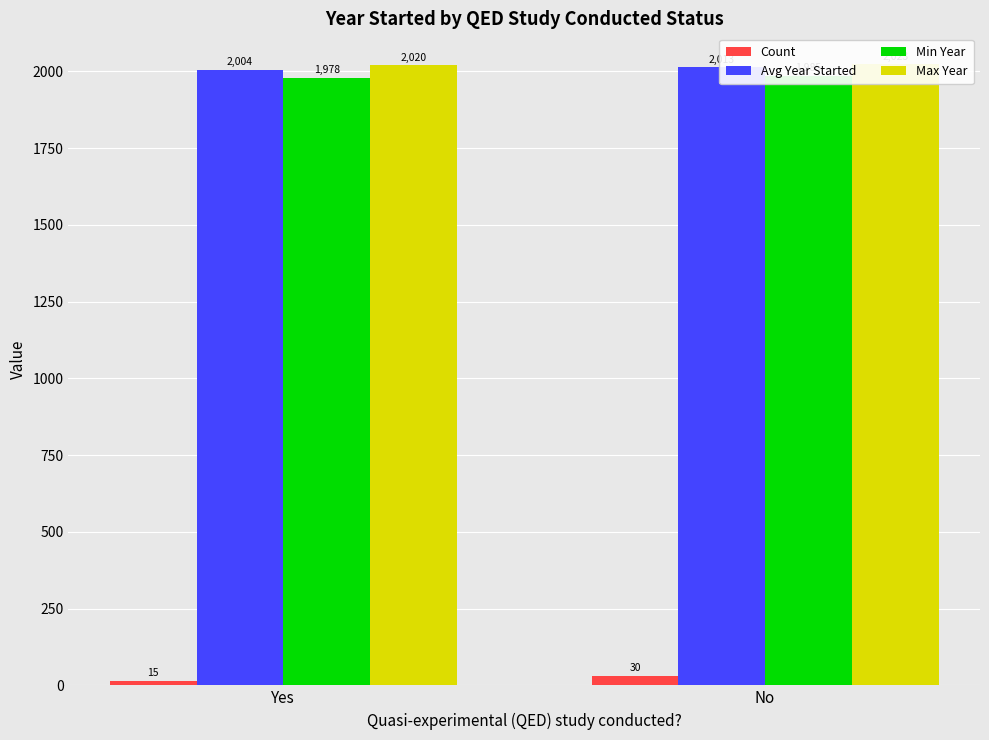

Reading left to right, transcribe all the data shown in this chart.

Count: Yes=15.0	No=30.0
Avg Year Started: Yes=2003.9	No=2013.2
Min Year: Yes=1978.0	No=1985.0
Max Year: Yes=2020.0	No=2023.0